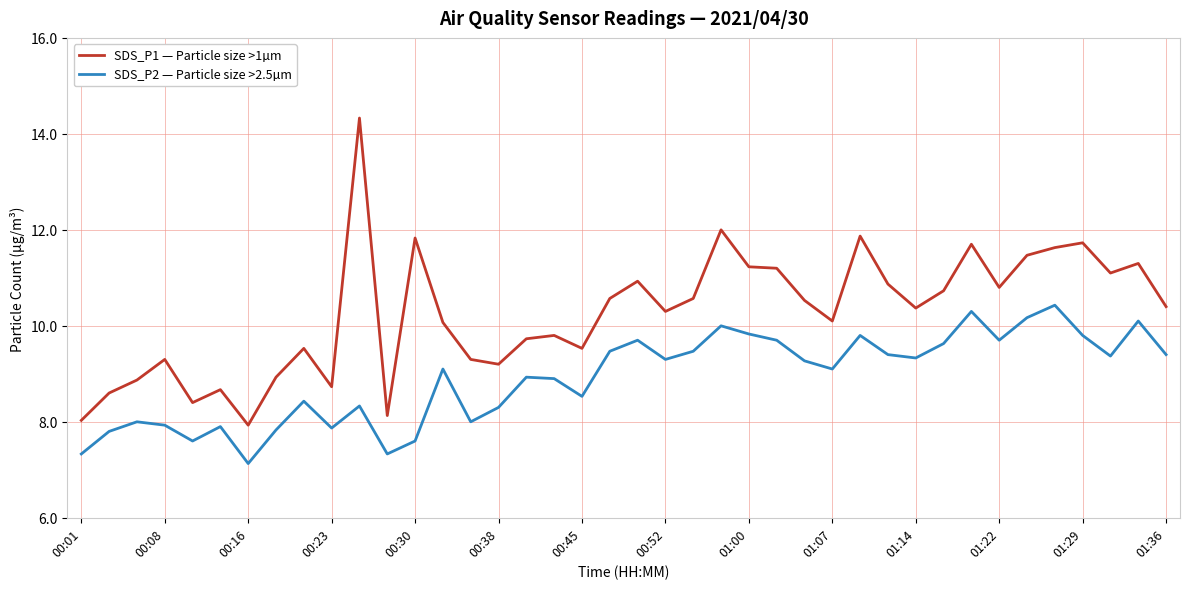

Which series has the widest spread of values?

SDS_P1 — Particle size >1µm